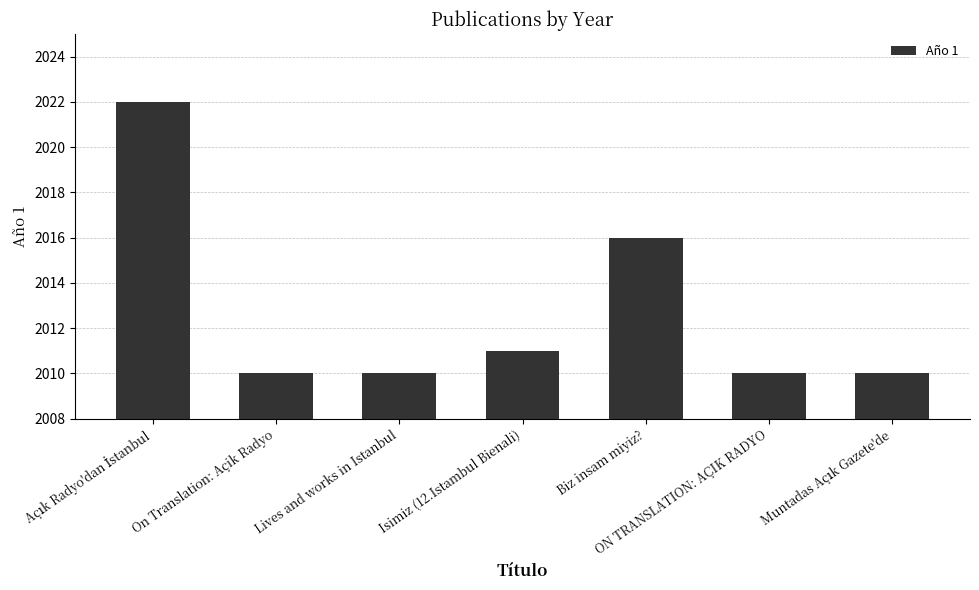

What position from the right is On Translation: Açik Radyo?

6